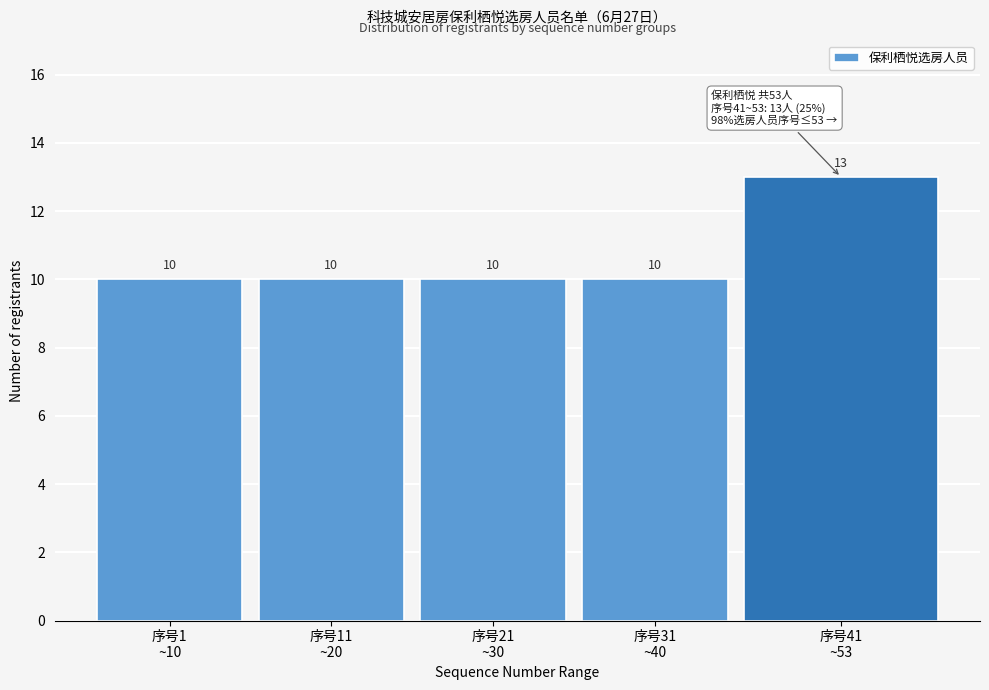

Reading left to right, extract all data points from this chart.

10	10	10	10	13